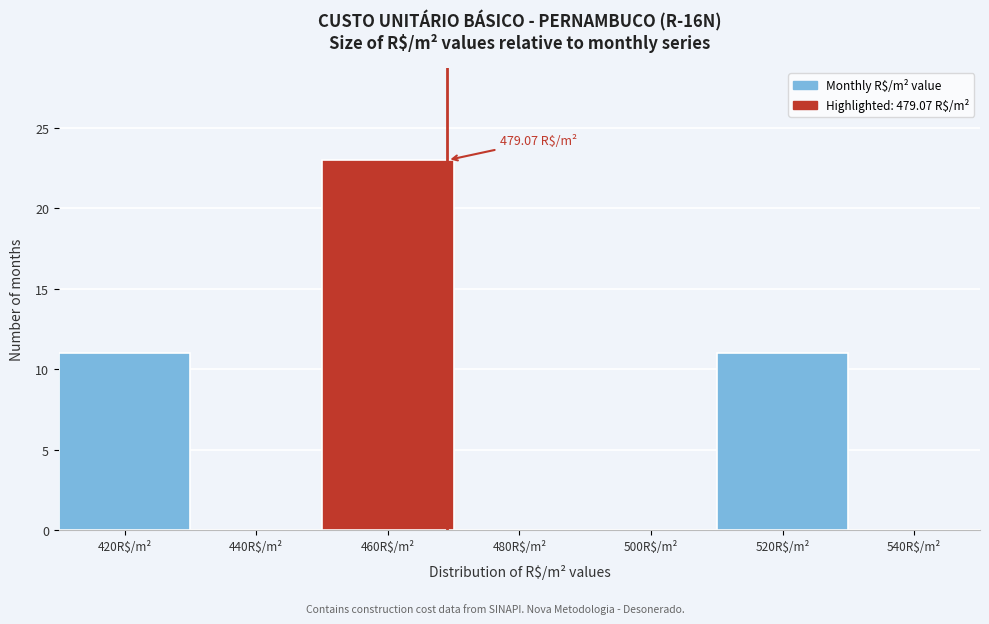

Count the number of data series in this chart.

1